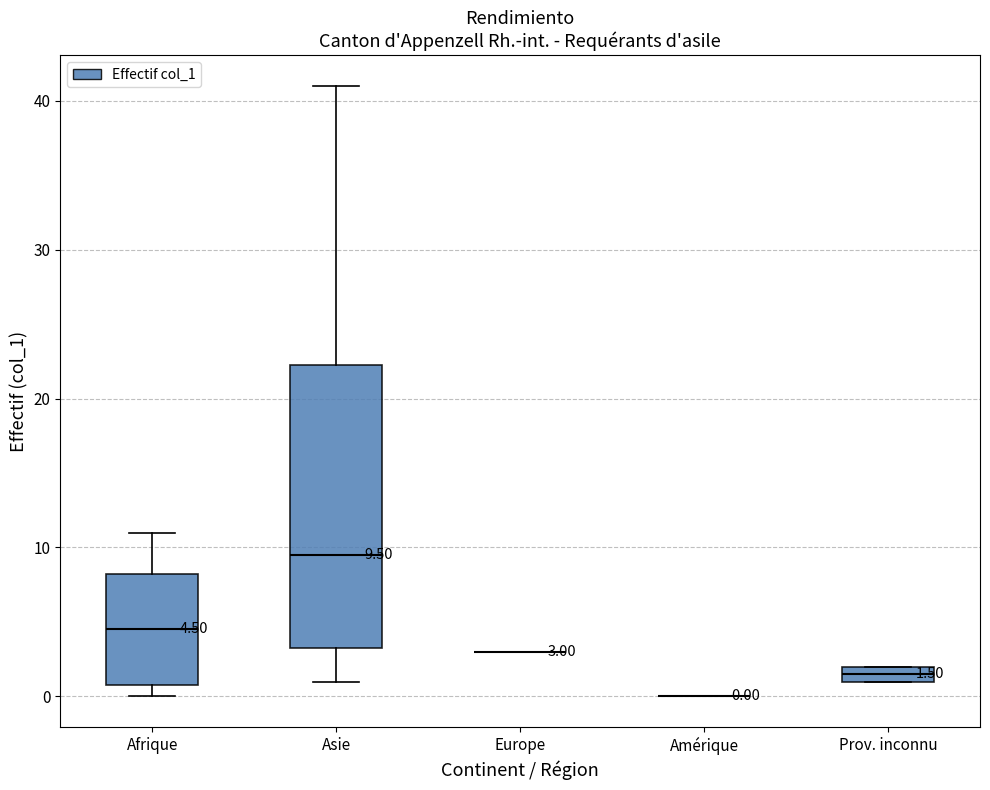

Comparing the boxes themselves (not the whiskers), which one is the tallest?

Asie